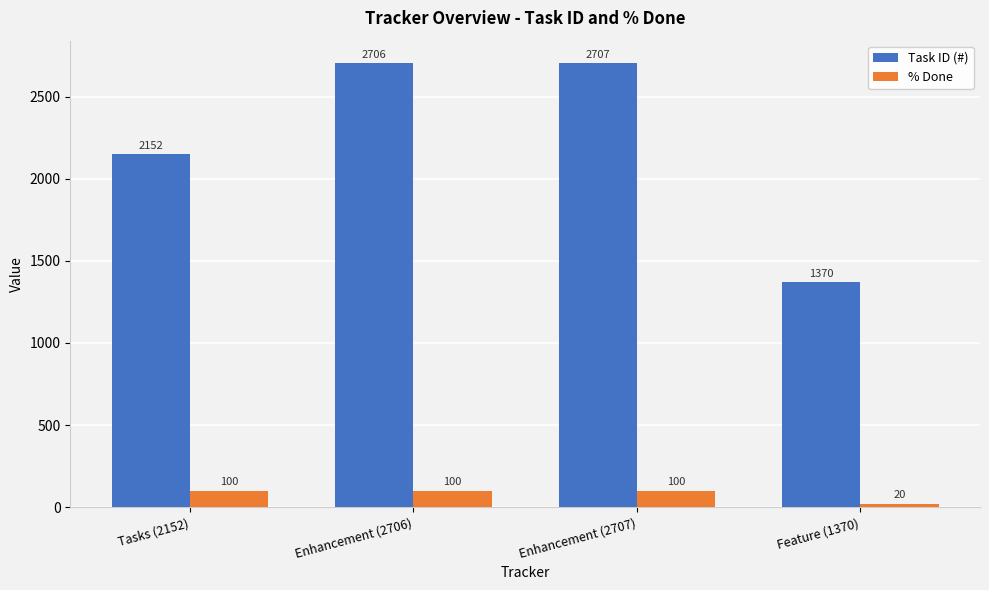

Which series has the largest range (max minus min)?

Task ID (#)